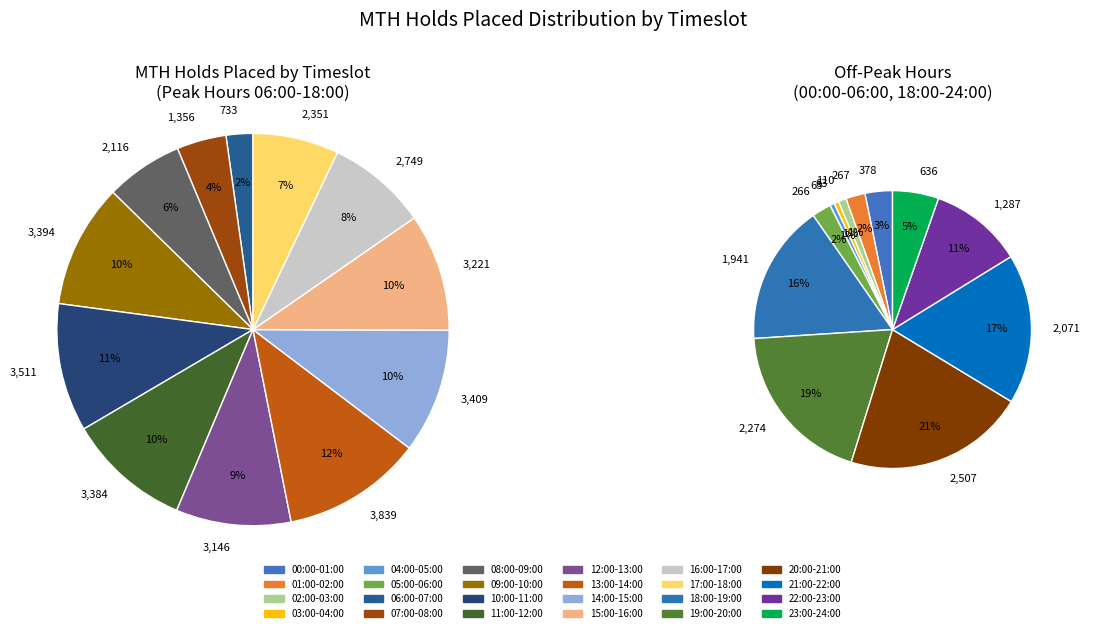

Rank the categories by value from lowest to highest.

03:00-04:00, 04:00-05:00, 02:00-03:00, 05:00-06:00, 01:00-02:00, 00:00-01:00, 23:00-24:00, 06:00-07:00, 22:00-23:00, 07:00-08:00, 18:00-19:00, 21:00-22:00, 08:00-09:00, 19:00-20:00, 17:00-18:00, 20:00-21:00, 16:00-17:00, 12:00-13:00, 15:00-16:00, 11:00-12:00, 09:00-10:00, 14:00-15:00, 10:00-11:00, 13:00-14:00